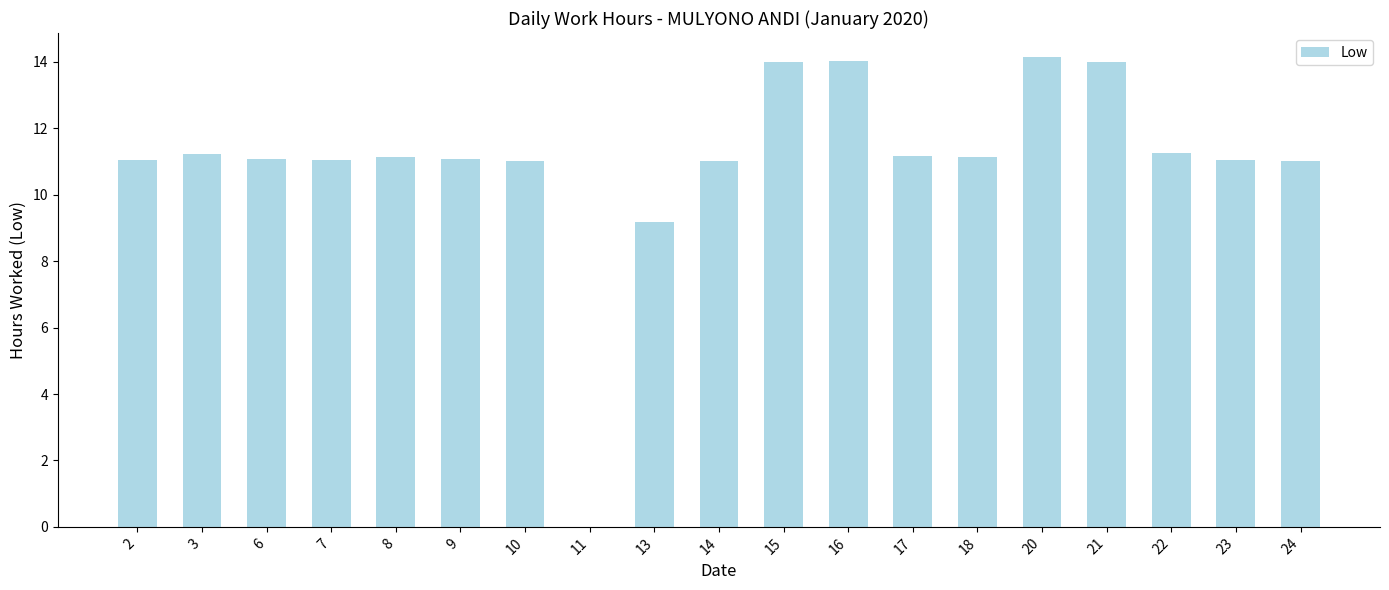

What is the approximate value at 2?

11.1